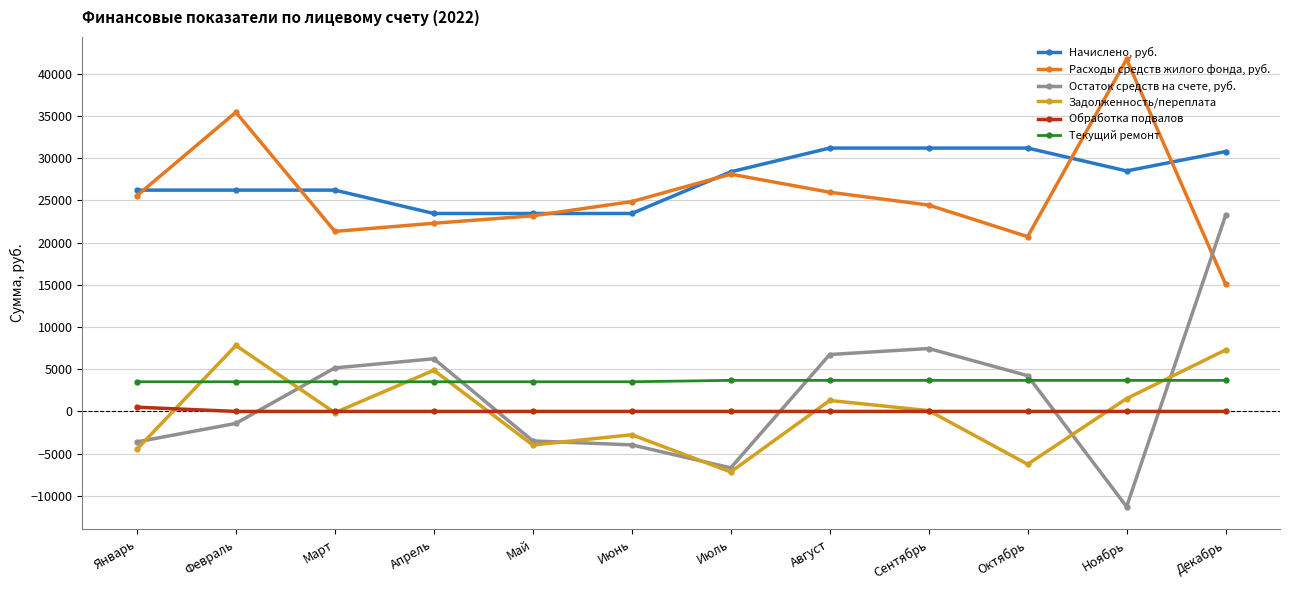

True or false: Начислено, руб. and Расходы средств жилого фонда, руб. intersect in this chart.

True